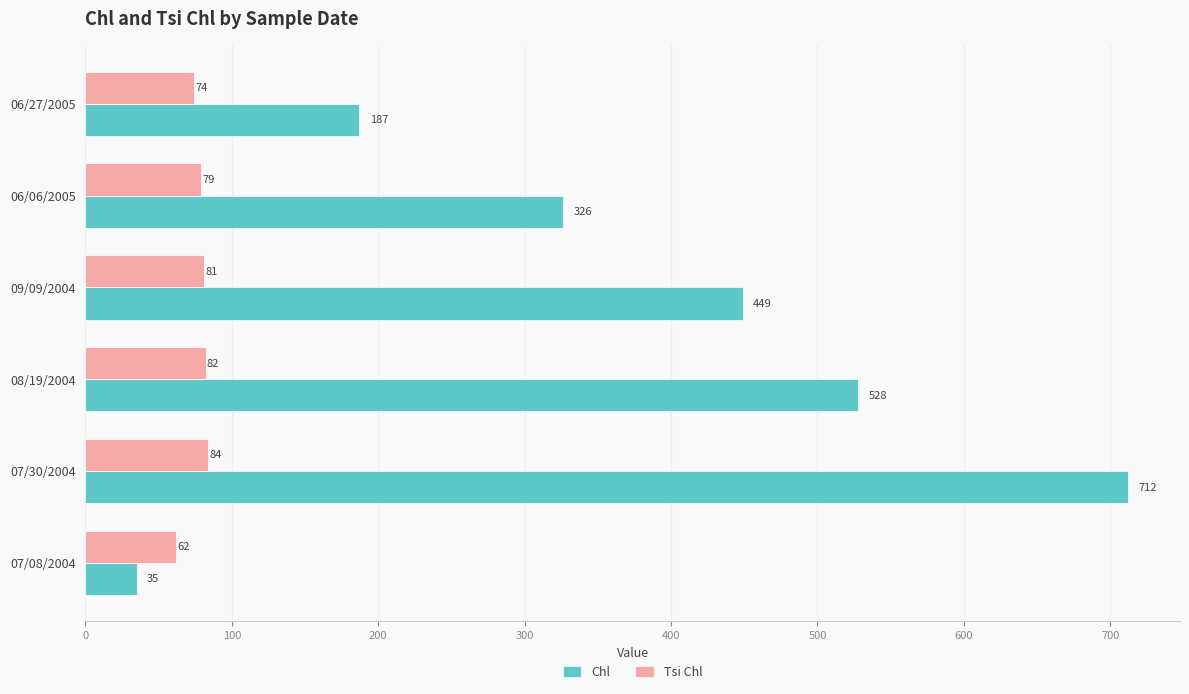

The value of Tsi Chl at 08/19/2004 is 82. True or false?

True